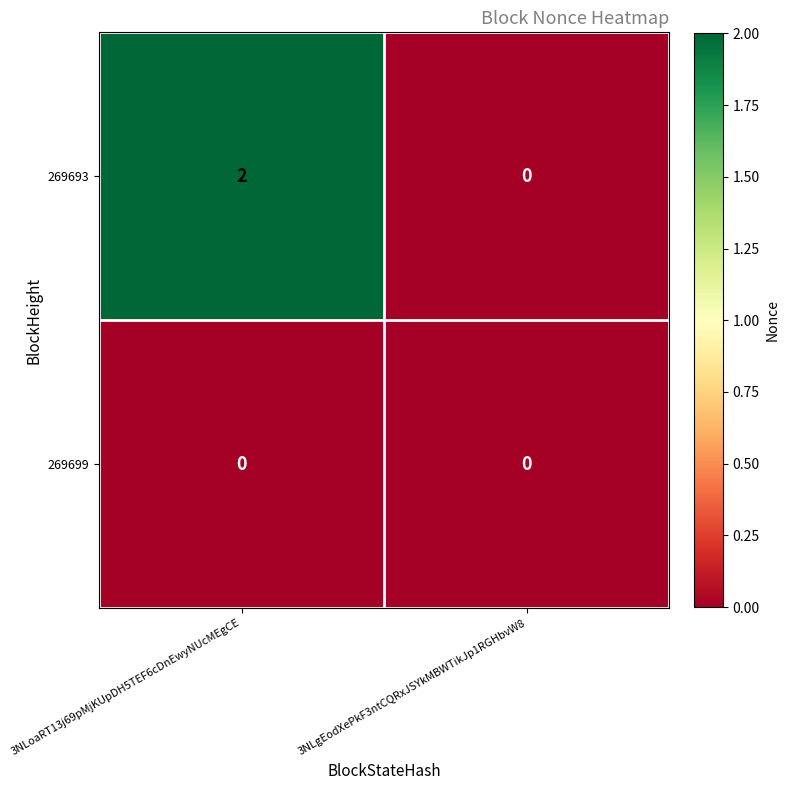

Which category has the highest value across all series?

3NLoaRT13j69pMjKUpDH5TEF6cDnEwyNUcMEgCE